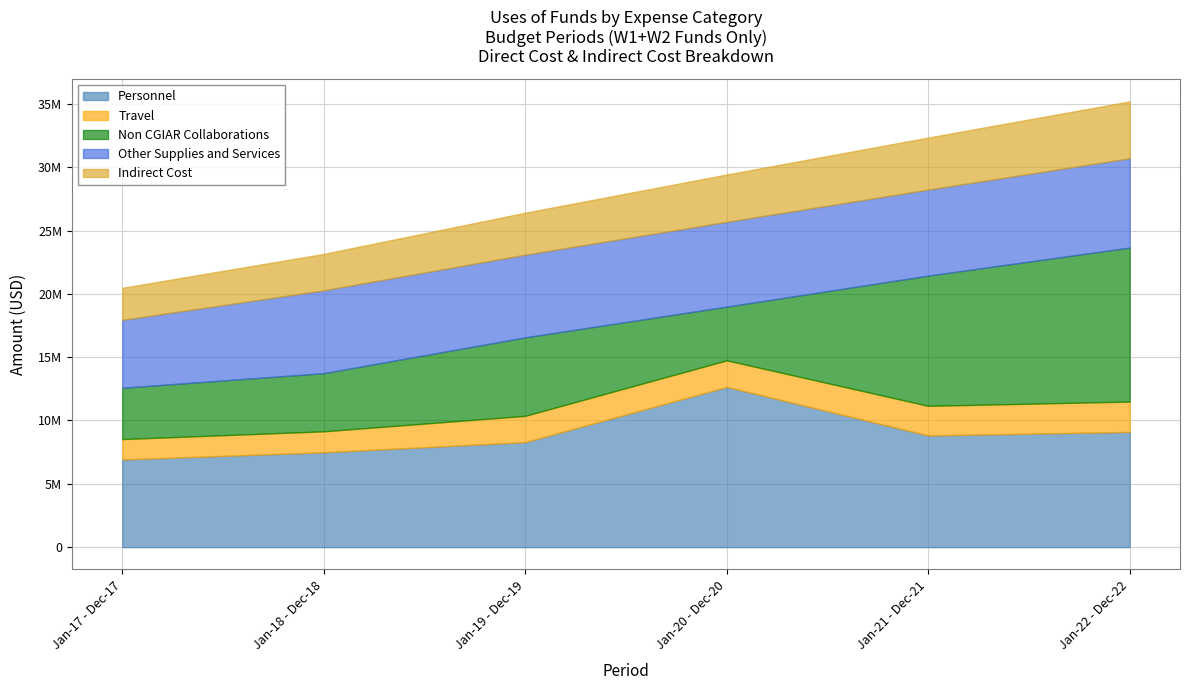

Is it true that Other Supplies and Services equals 7053910.0 at Jan-22 - Dec-22?

True